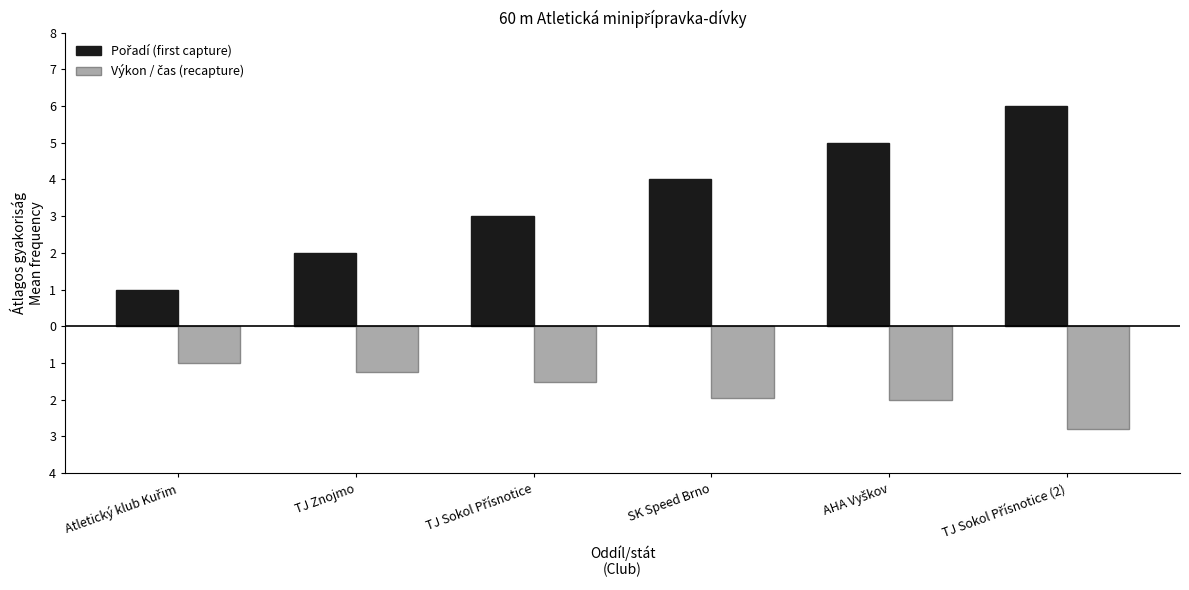

What is the average value of the Pořadí (first capture) series?

3.5